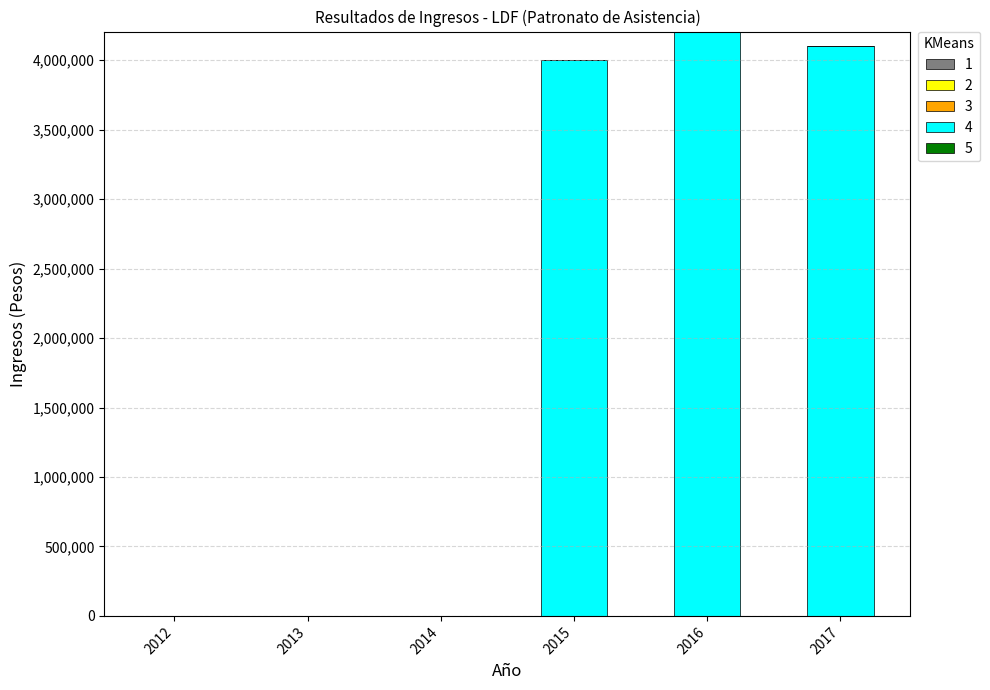

How many categories are shown in the chart?

6